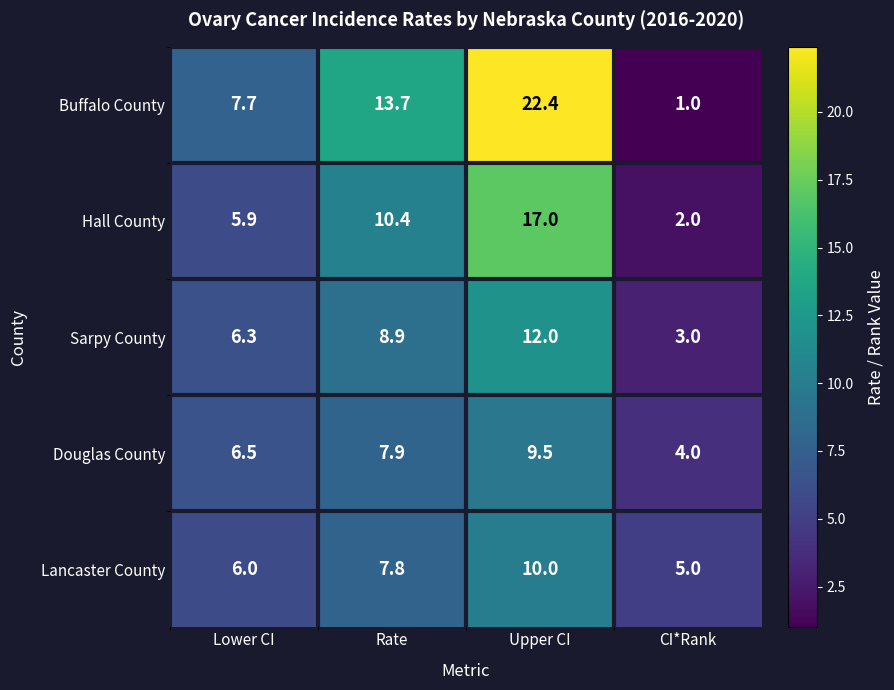

What is the maximum value for Buffalo County?

22.4